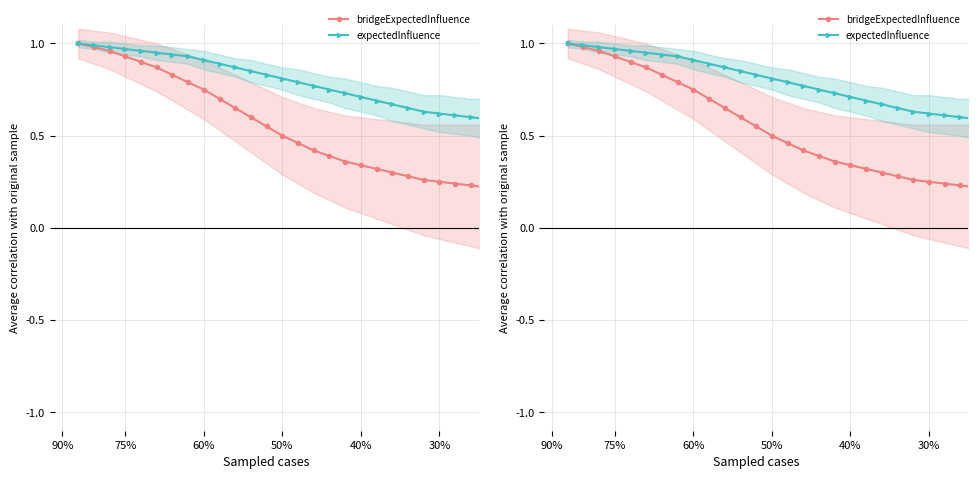

True or false: bridgeExpectedInfluence and expectedInfluence intersect in this chart.

False